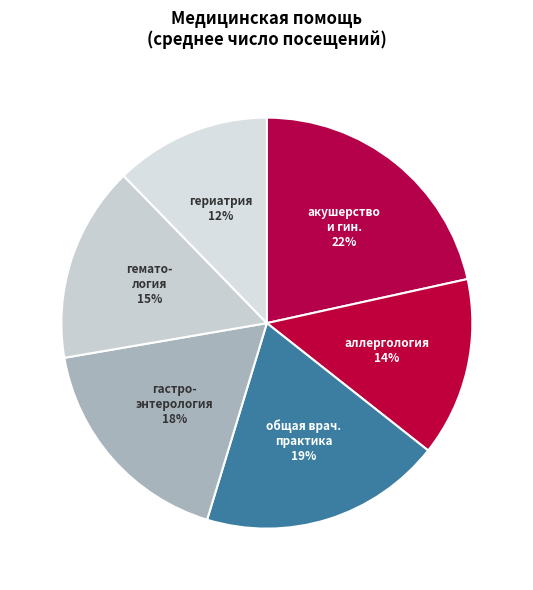

To the nearest percent, what is the average slice percentage?

17%